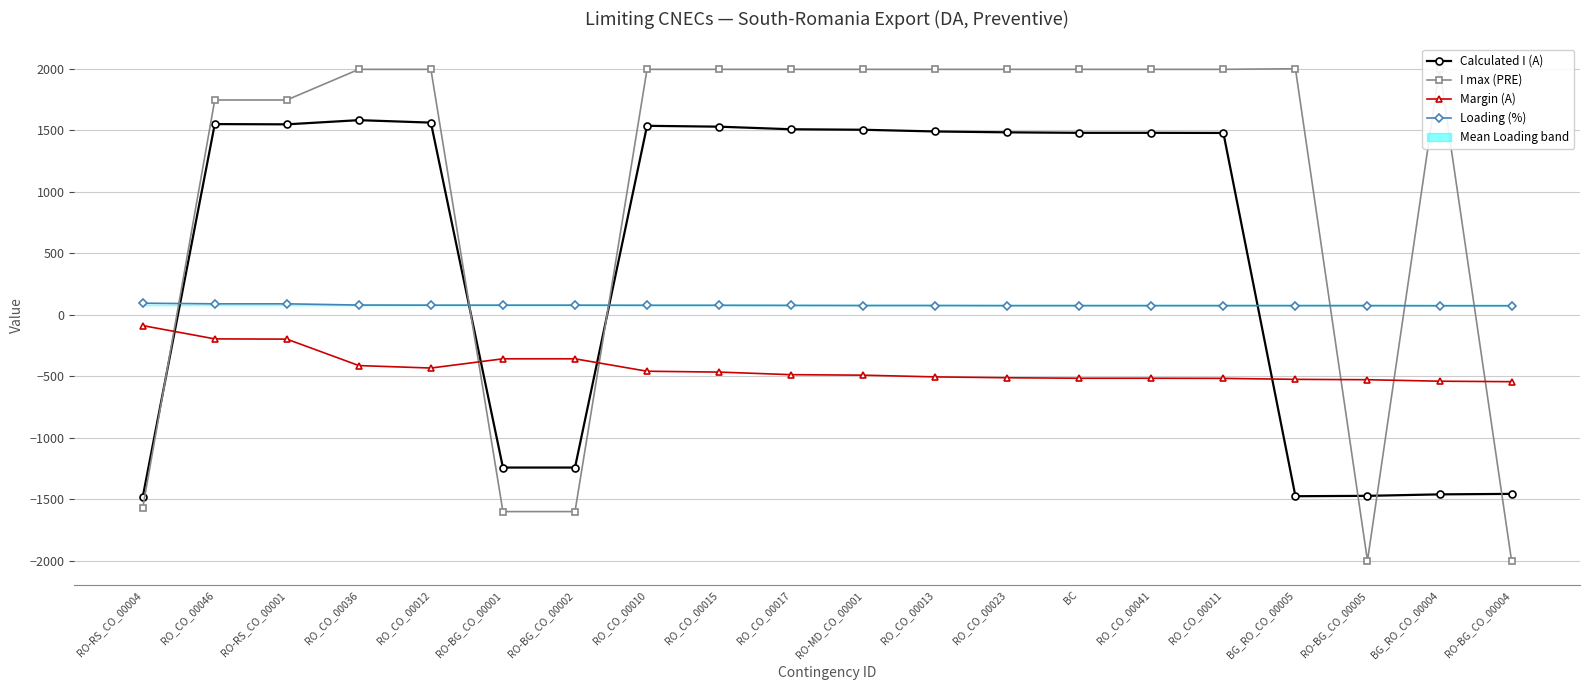

At RO-BG_CO_00004, list the series in order from largest to smallest.

Loading (%), Margin (A), Calculated I (A), I max (PRE)